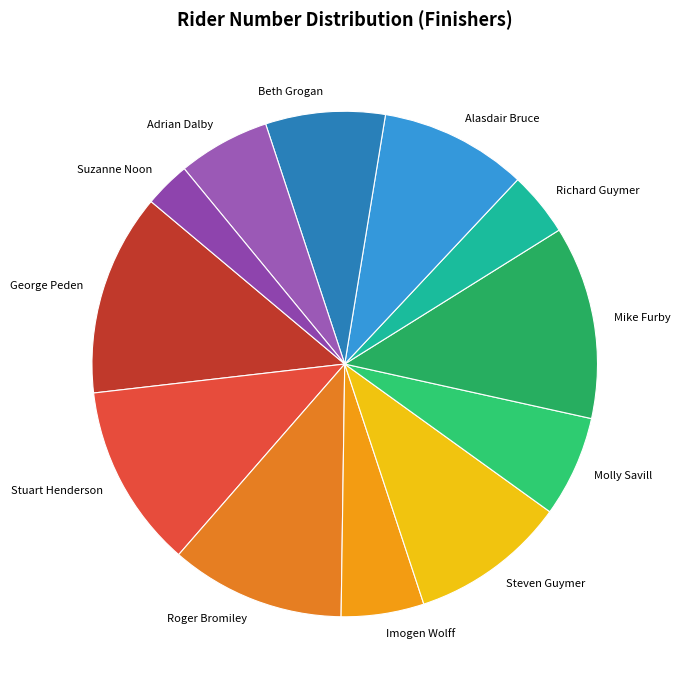

True or false: Molly Savill accounts for 6% of the total.

True